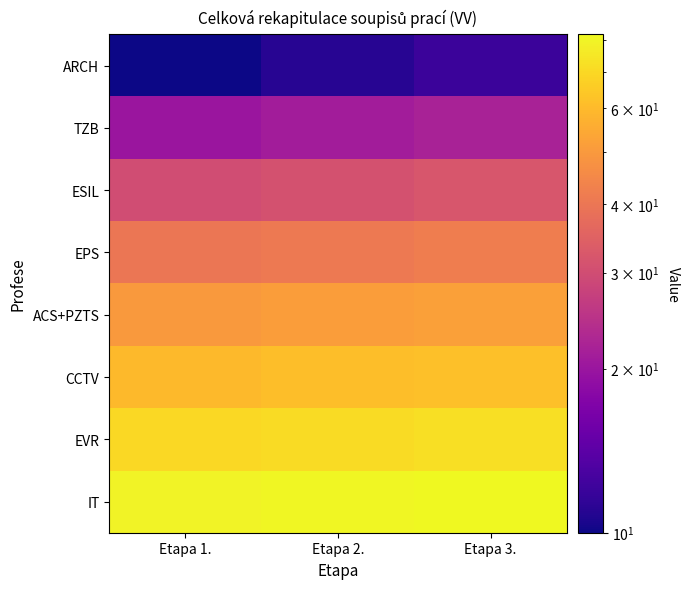

Which series has the largest total across all categories?

IT